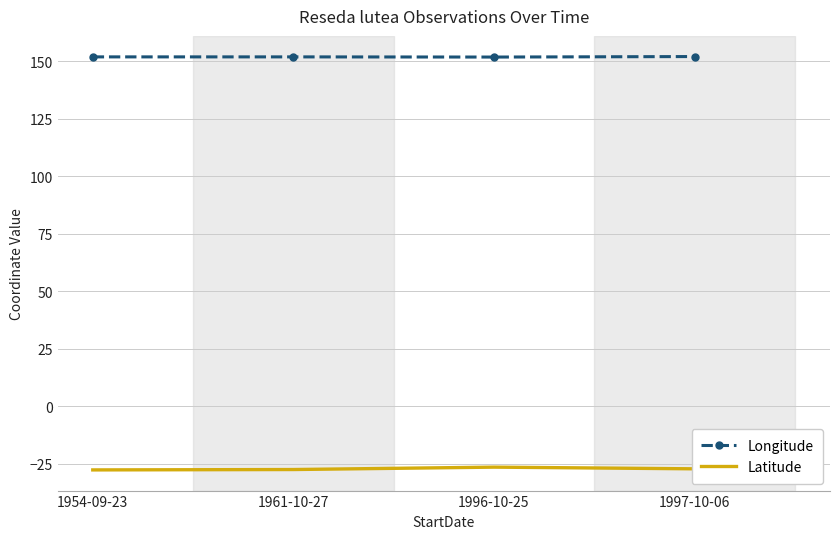

Rank the series at 1996-10-25 from lowest to highest value.

Latitude, Longitude